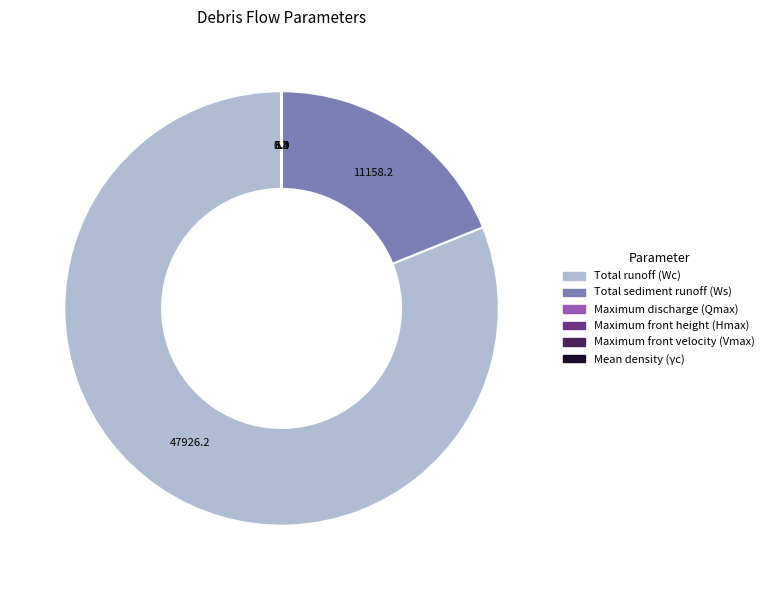

True or false: Total runoff (Wc) accounts for 69% of the total.

False